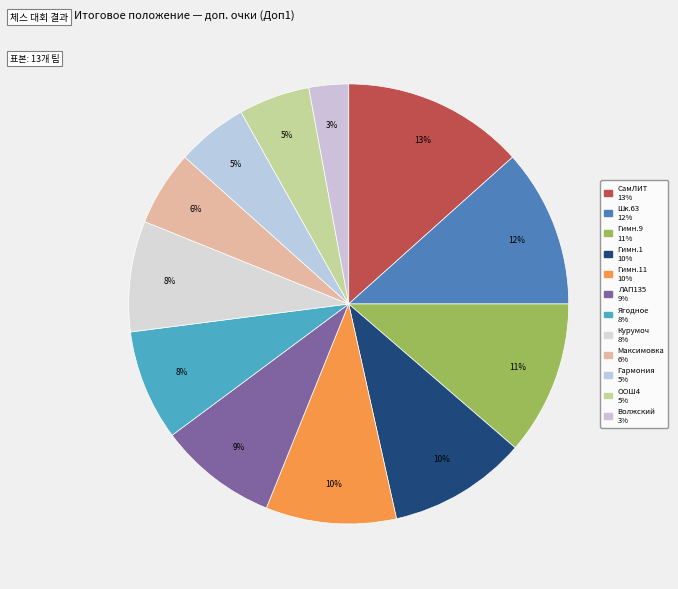

How many segments does this pie chart have?

12